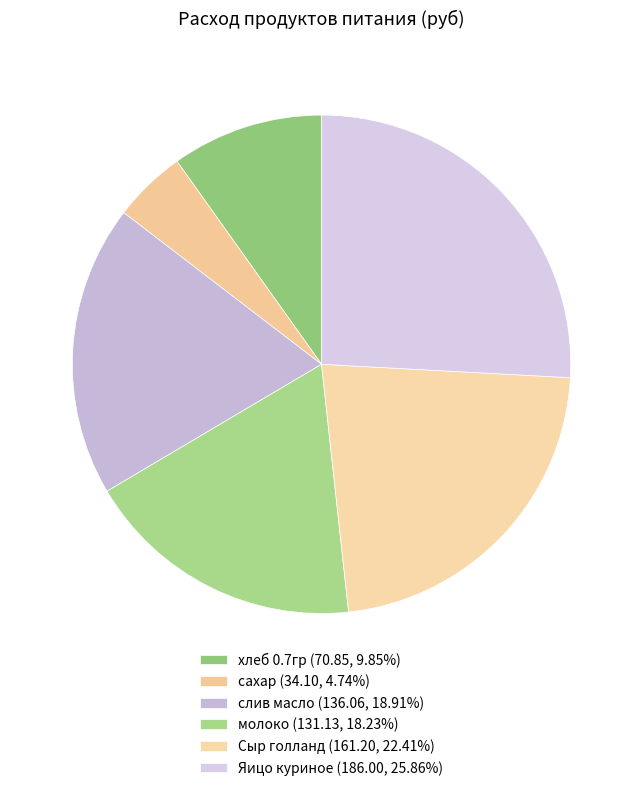

What is the ratio of the value at слив масло to the value at сахар?

4.0